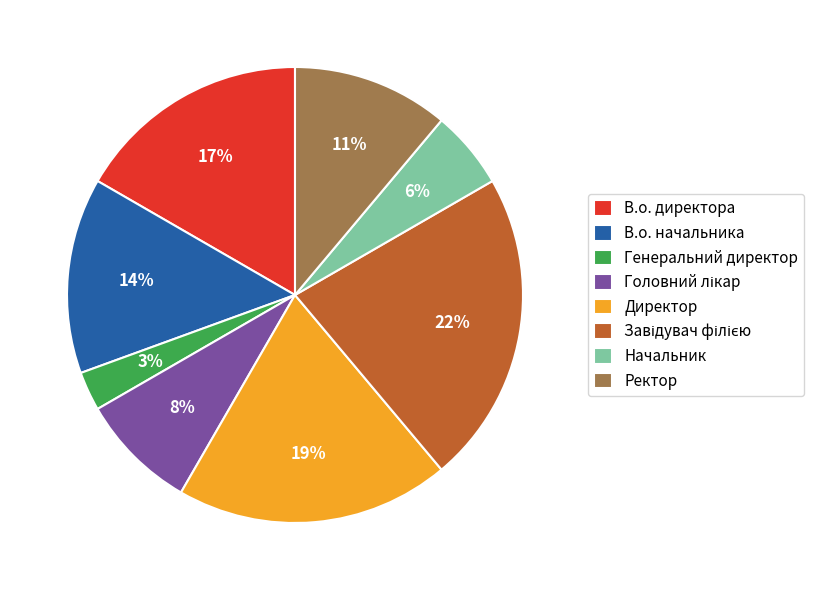

The В.о. директора slice represents 26% of the pie. True or false?

False